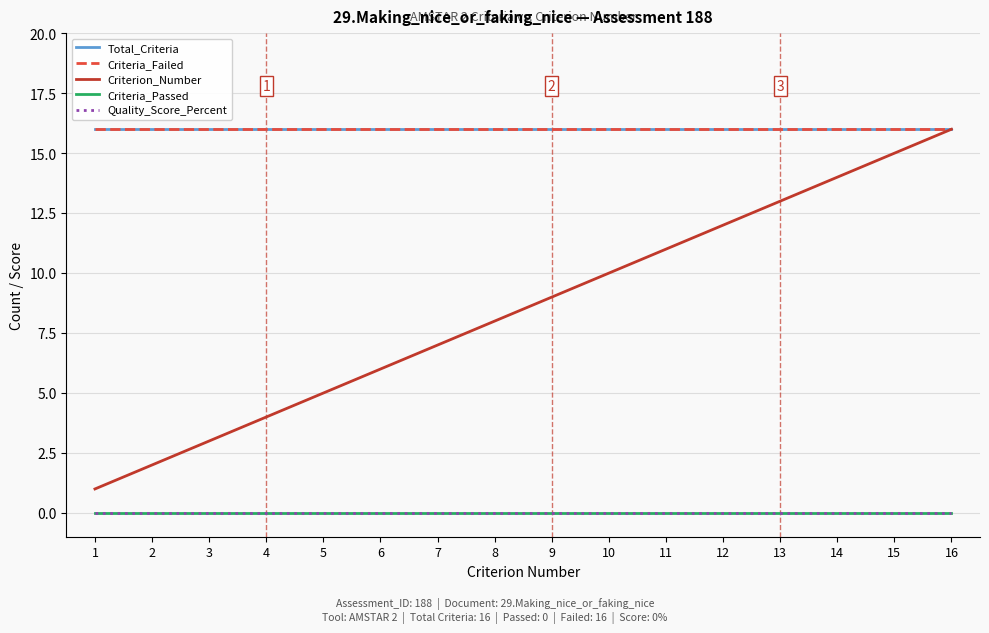

Reading left to right, list all the values displayed in this chart.

Total_Criteria: 16	16	16	16	16	16	16	16	16	16	16	16	16	16	16	16
Criteria_Failed: 16	16	16	16	16	16	16	16	16	16	16	16	16	16	16	16
Criterion_Number: 1	2	3	4	5	6	7	8	9	10	11	12	13	14	15	16
Criteria_Passed: 0	0	0	0	0	0	0	0	0	0	0	0	0	0	0	0
Quality_Score_Percent: 0	0	0	0	0	0	0	0	0	0	0	0	0	0	0	0